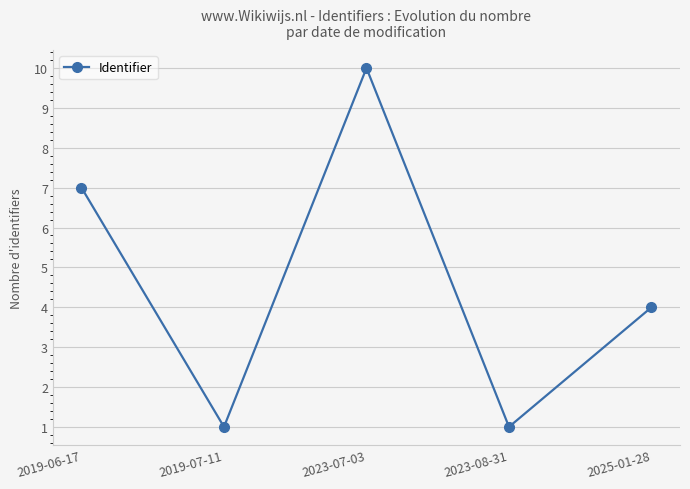

What is the change in value from 2023-07-03 to 2025-01-28?

-6